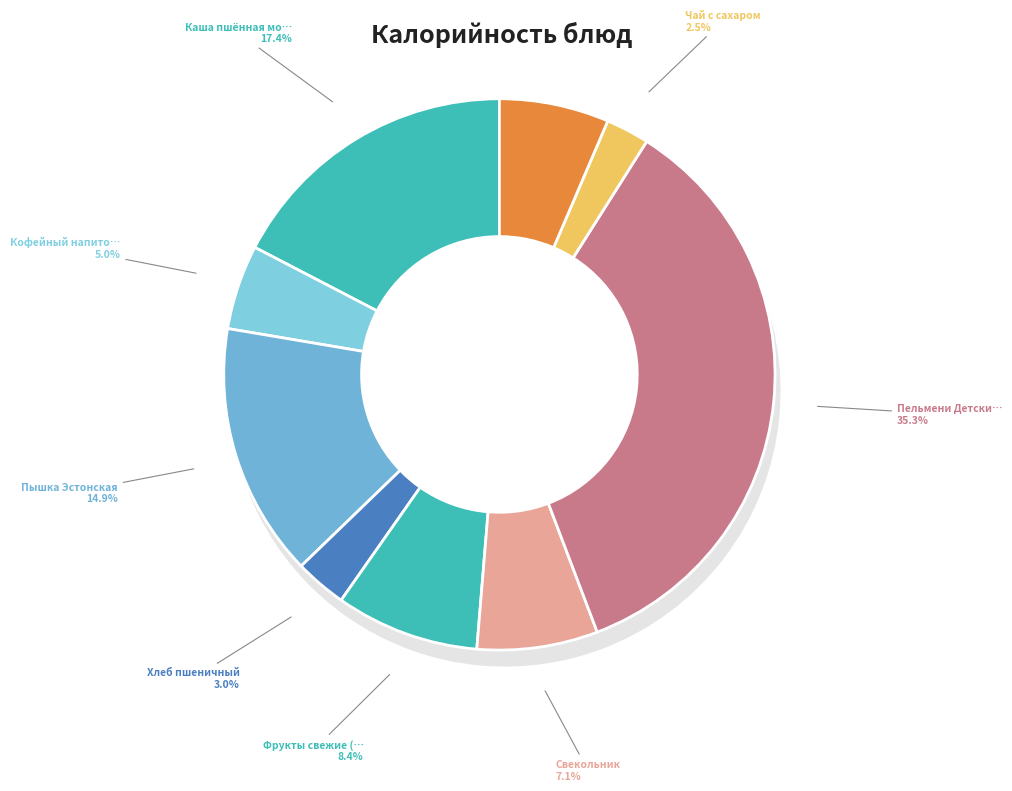

How many segments does this pie chart have?

9